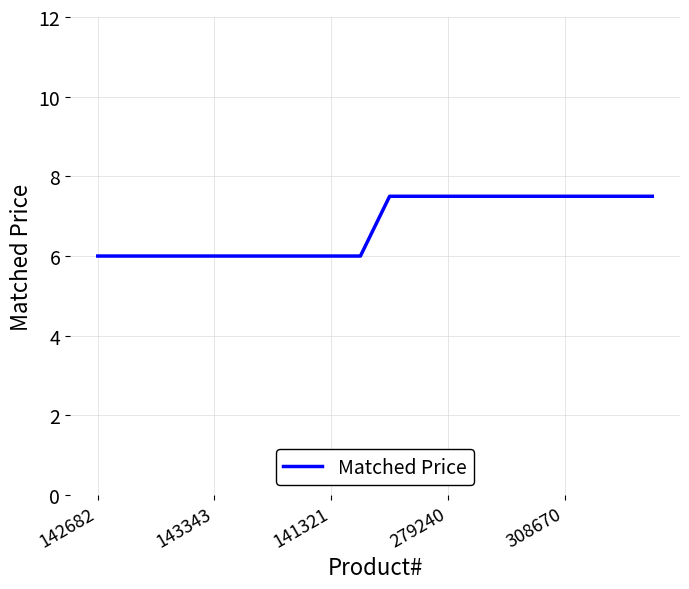

What is the difference between the maximum and minimum values?

1.5